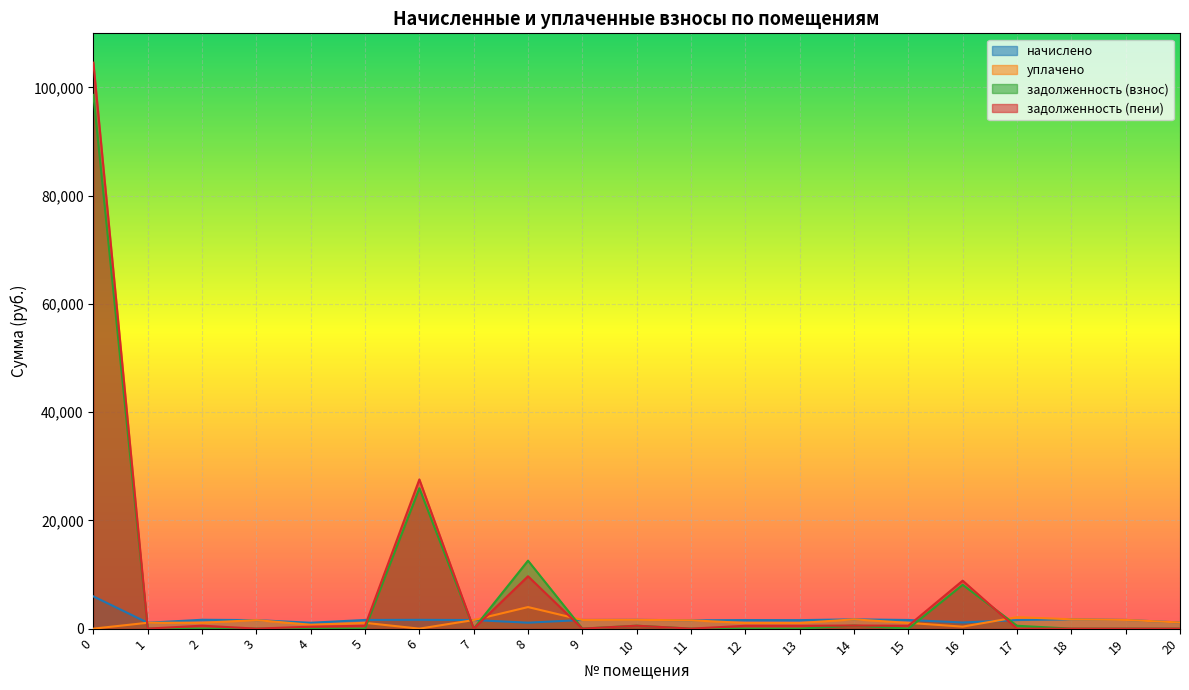

In уплачено, how many points are lower than both neighbors (excluding endpoints)?

5